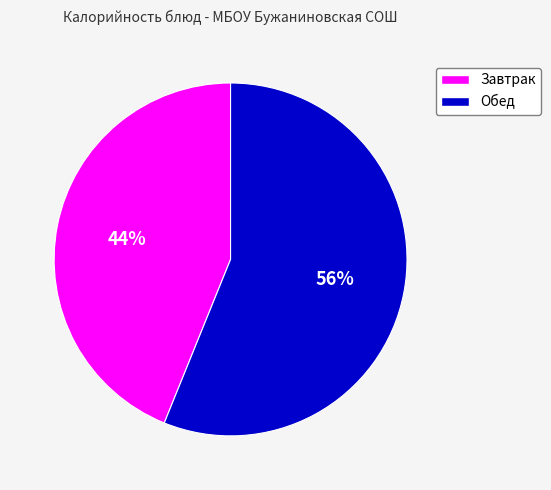

To the nearest percent, what is the average slice percentage?

50%